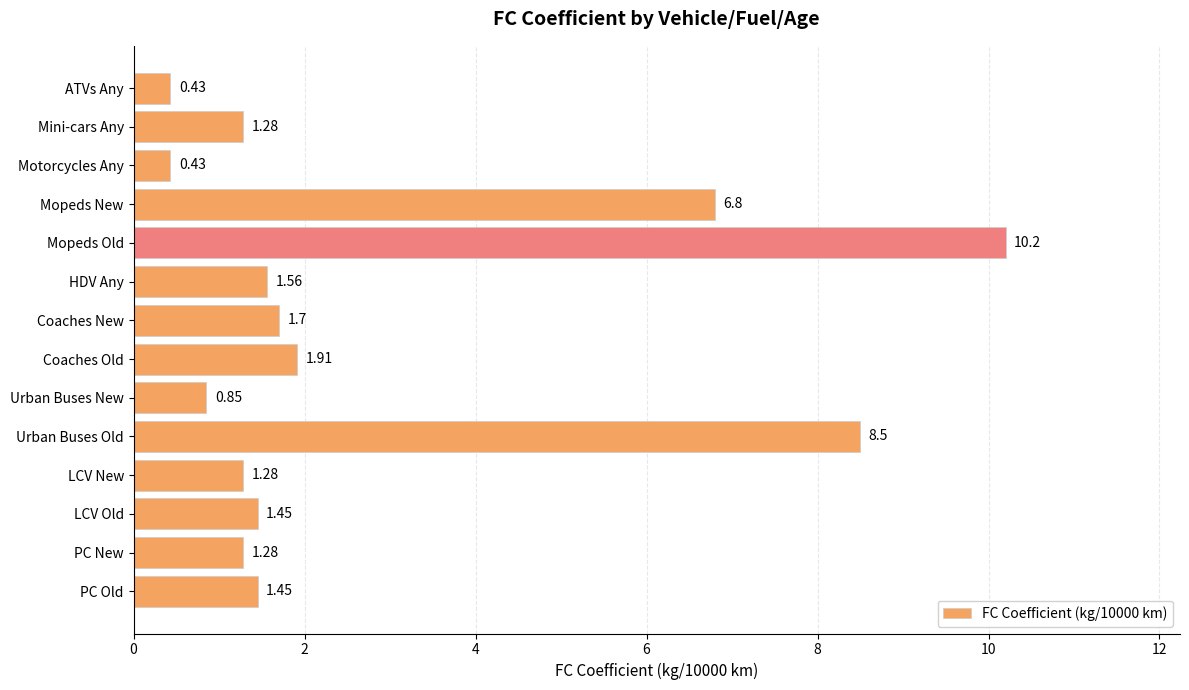

What is the average value?

2.8